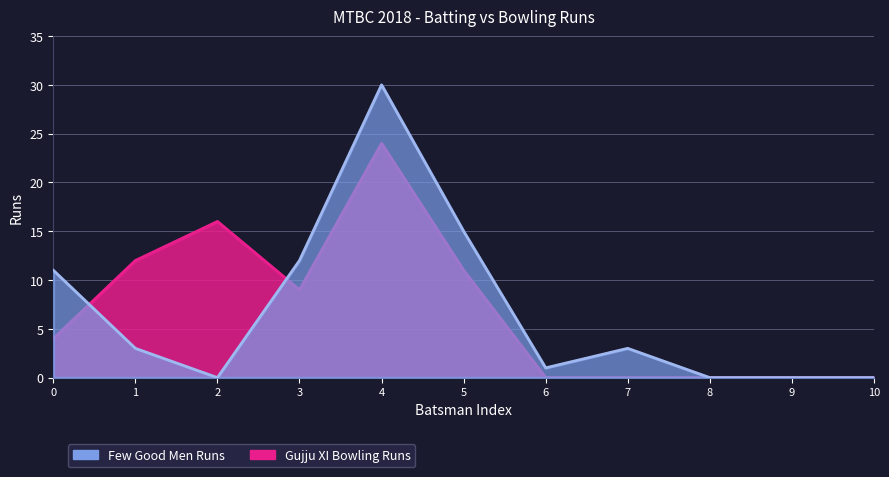

Which series has the largest total across all categories?

Gujju XI Bowling Runs